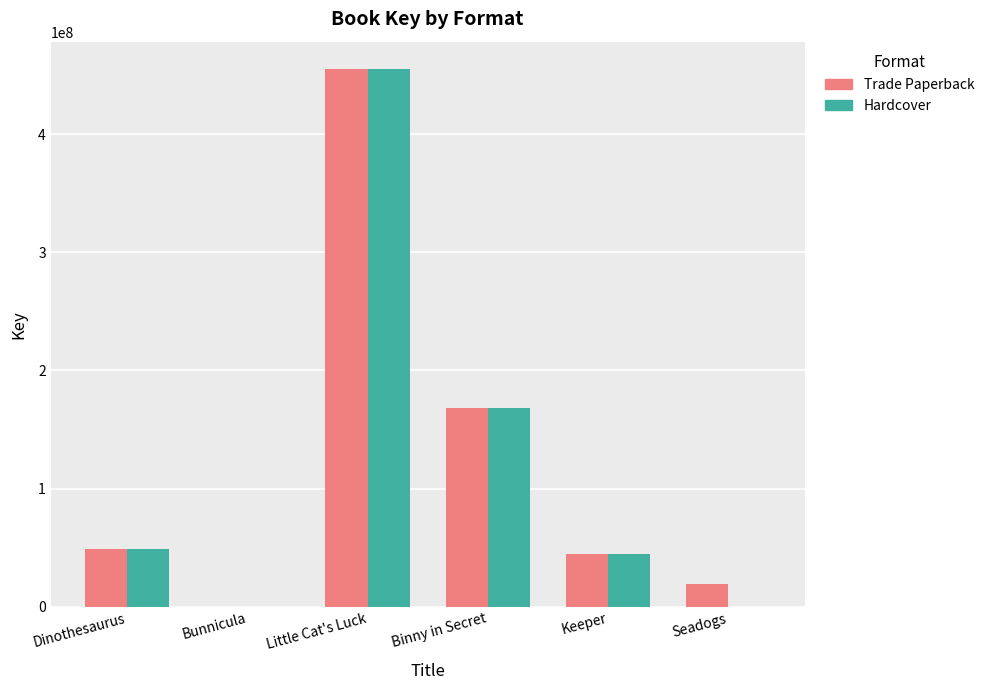

Is the value of Hardcover at Keeper greater than the value of Trade Paperback at Dinothesaurus?

No